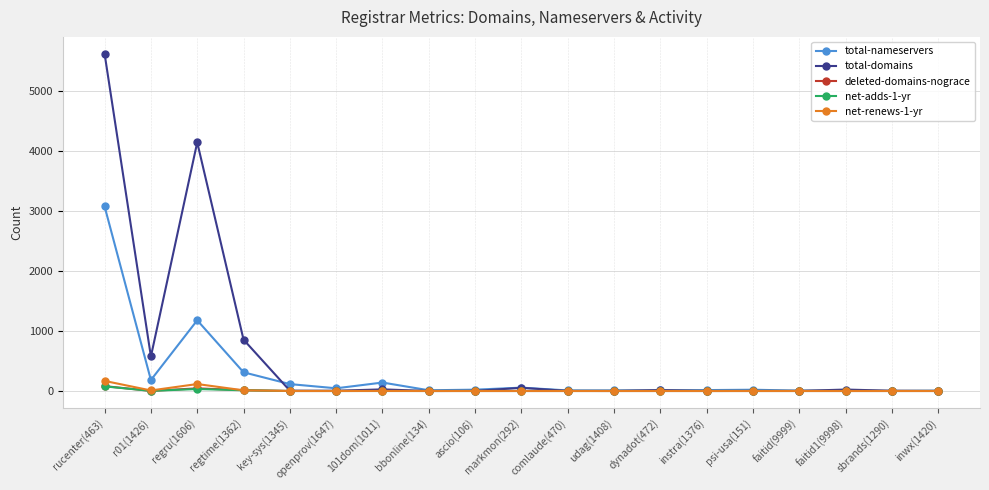

What is the average value of the total-nameservers series?

275